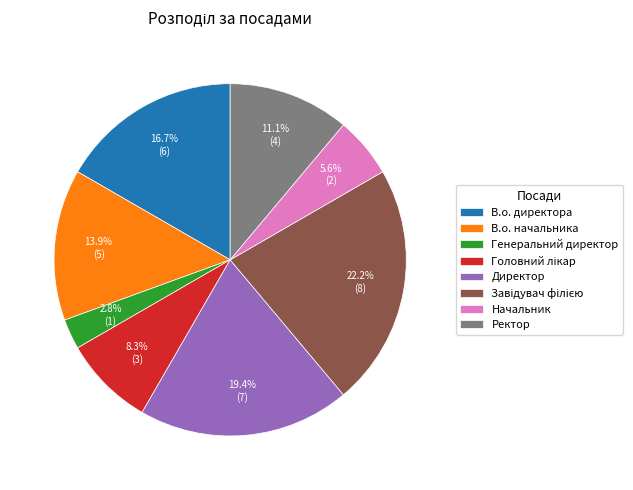

Which category has the smallest portion of the pie?

Генеральний директор